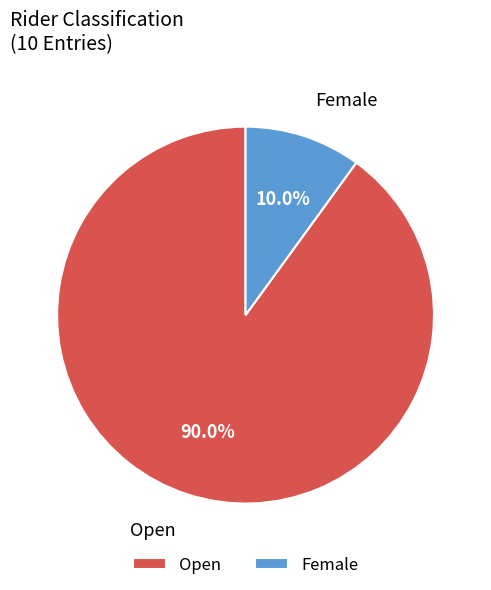

To the nearest percent, what percentage of the pie is Open?

90%